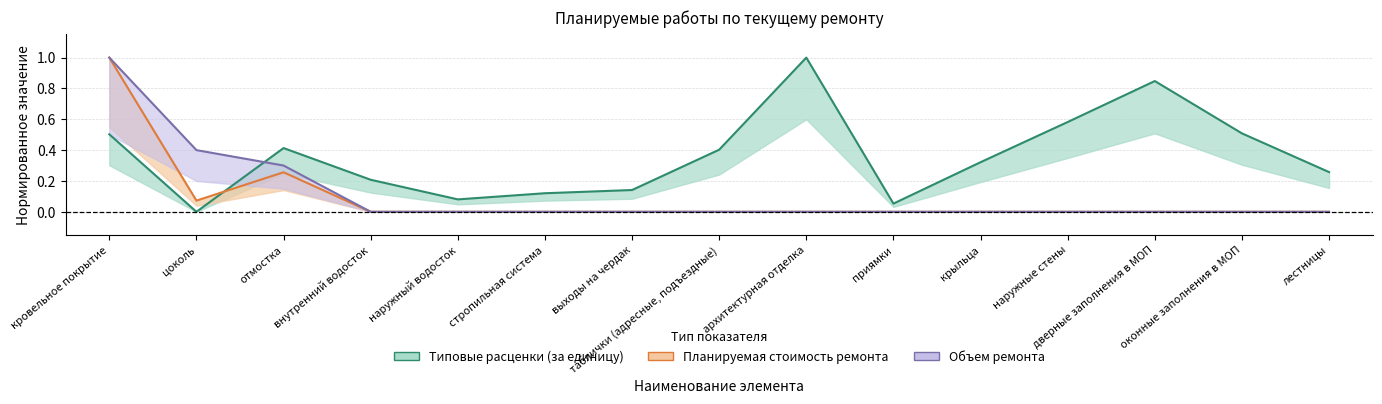

Is this an area chart (filled region under the line)?

No